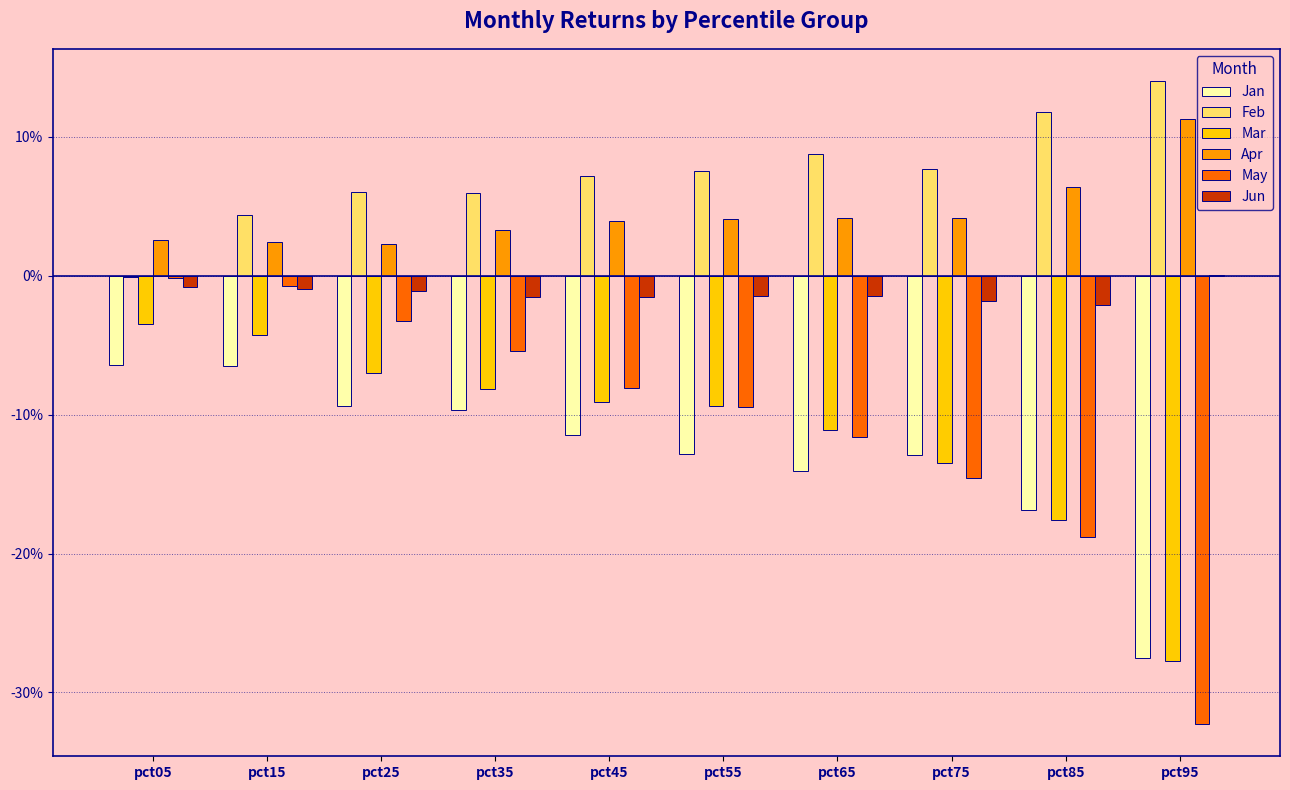

Which category has the highest value across all series?

pct95